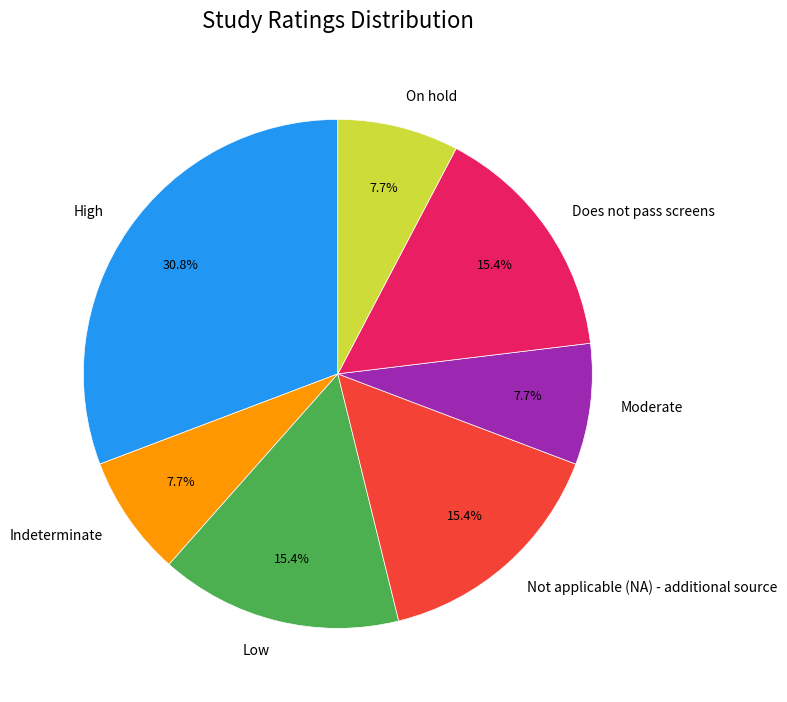

Between Low and Indeterminate, which is larger?

Low